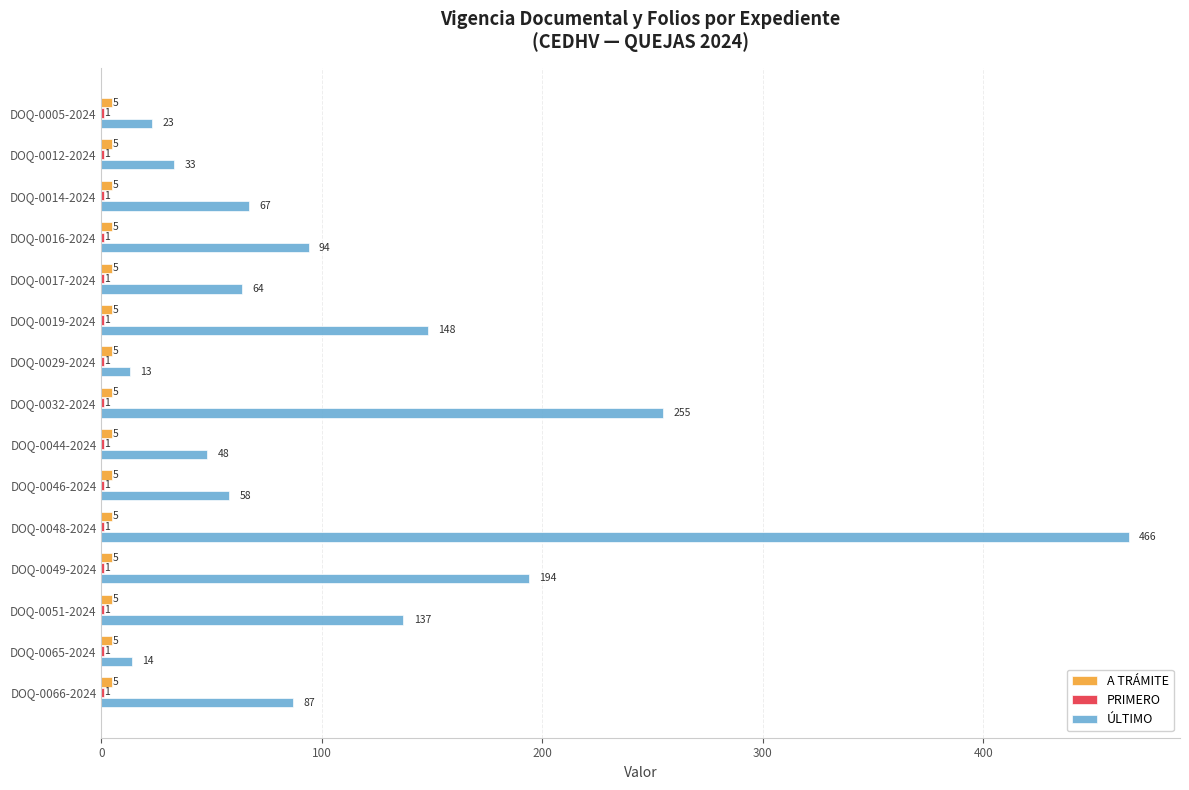

The value of ÚLTIMO at DOQ-0048-2024 is 628. True or false?

False